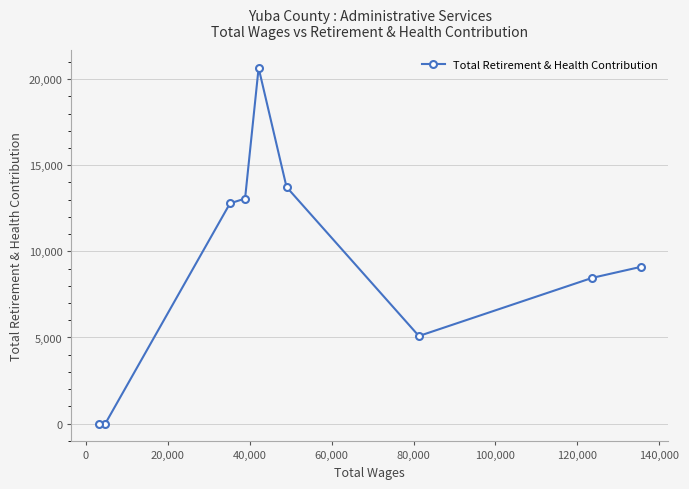

What is the greatest value displayed?

20654